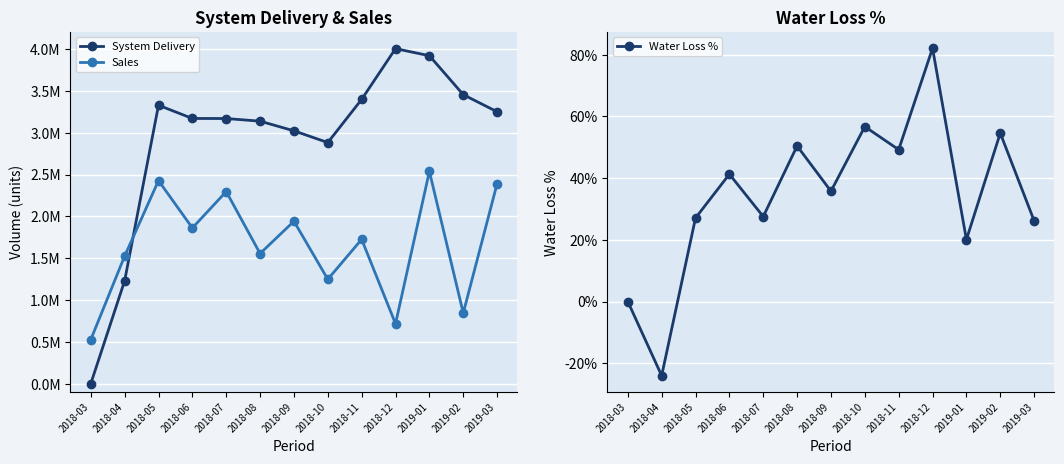

List the labels in order of Water Loss % value, largest first.

2018-12, 2018-10, 2019-02, 2018-08, 2018-11, 2018-06, 2018-09, 2018-07, 2018-05, 2019-03, 2019-01, 2018-03, 2018-04